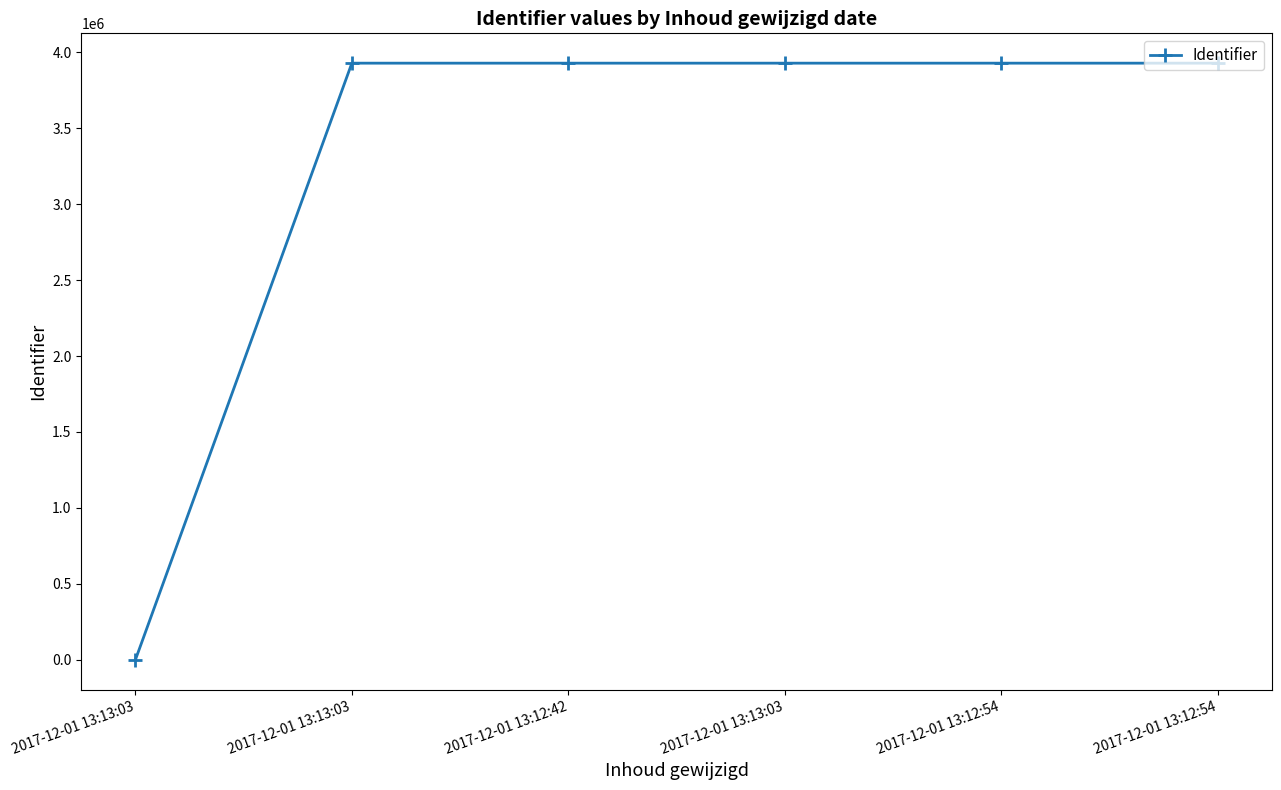

How many distinct data groups are displayed?

1